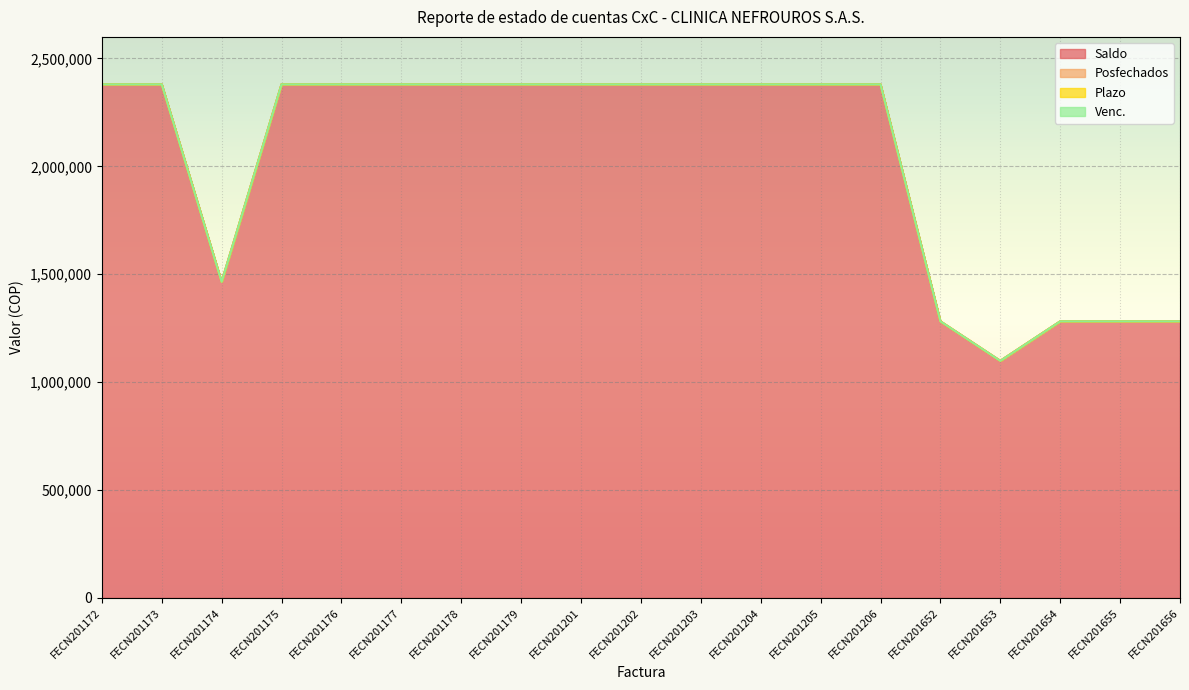

True or false: Posfechados and Venc. intersect in this chart.

False